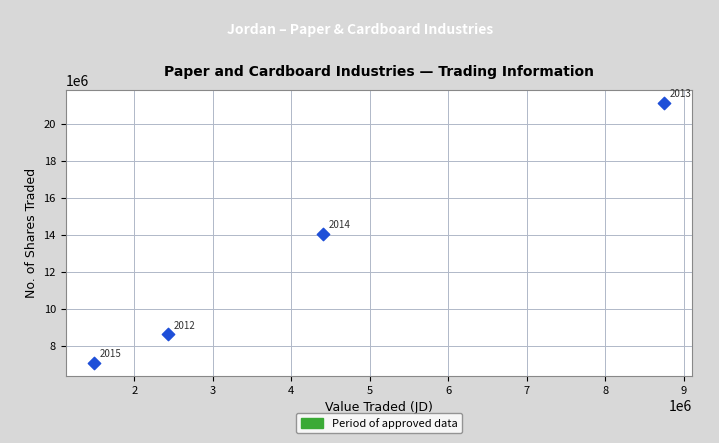

What Y value in the scatter plot is closest to 14112010?

14057840